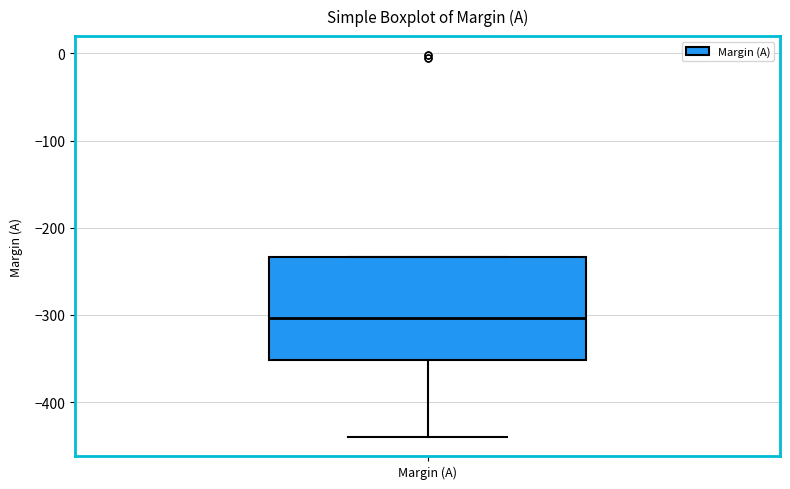

Where does the lower whisker of the box for Margin (A) end on the y-axis? The values are not printed on the chart, so give them approximately, as read against the axis.

-440